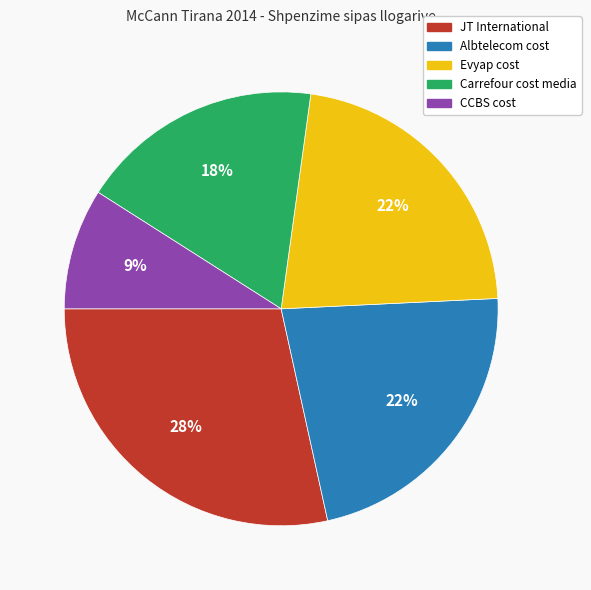

Is it true that CCBS cost is 9% of the pie?

True